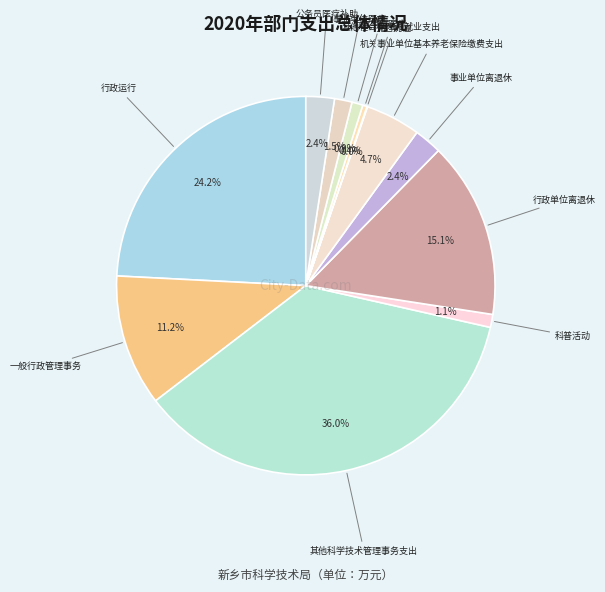

What is the largest slice in the pie chart?

其他科学技术管理事务支出